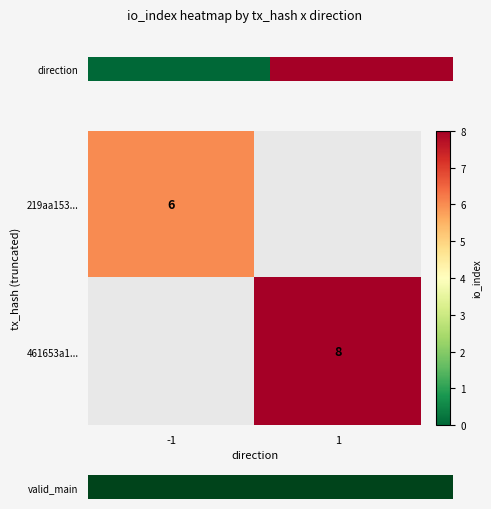

True or false: 461653a1... has a value of 14 at 1.

False